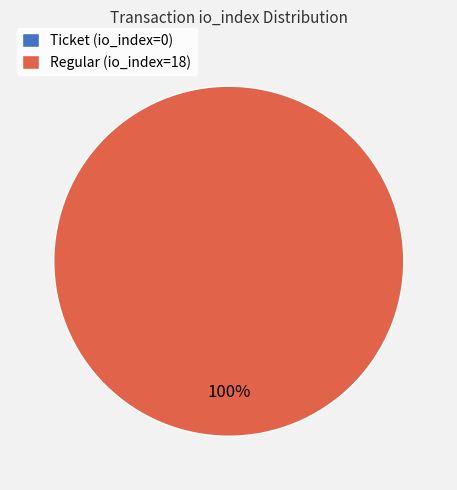

Which category has the smallest portion of the pie?

Ticket (io_index=0)